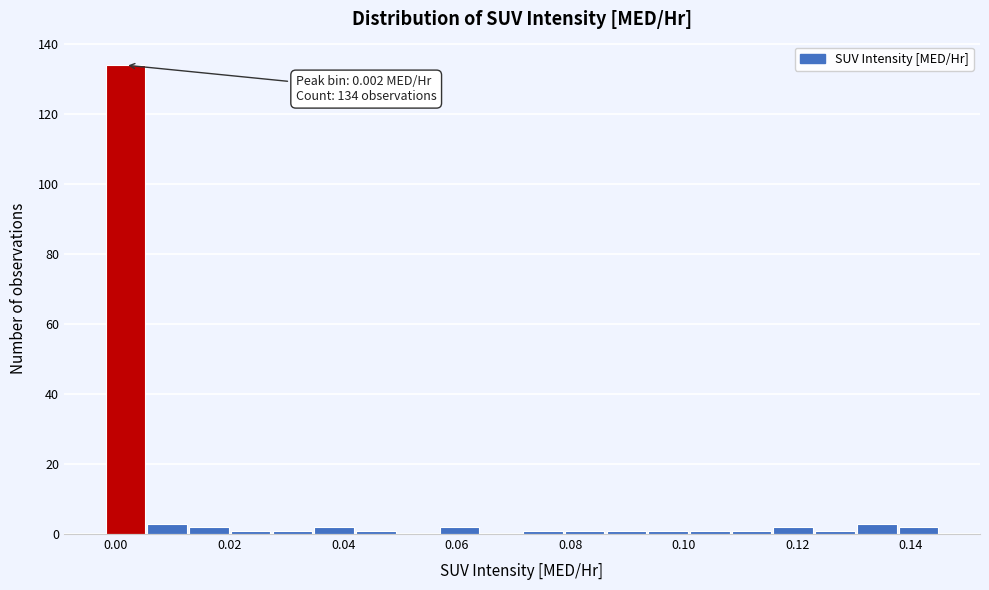

Around what value on the x-axis is the tallest bar? Give the approximate position of its centre, as read against the axis.

0.002